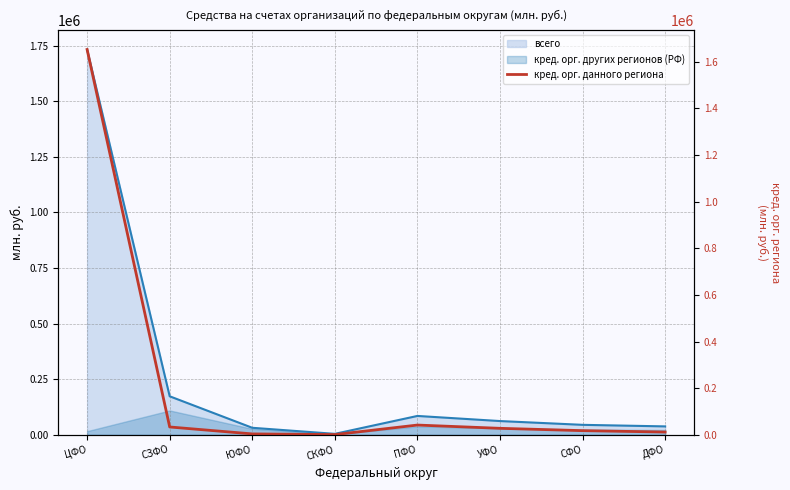

Reading right to left, list all the values displayed in this chart.

ДФО=12000	СФО=18000	УФО=28000	ПФО=42000	СКФО=1200	ЮФО=4033	СЗФО=33772	ЦФО=1652855